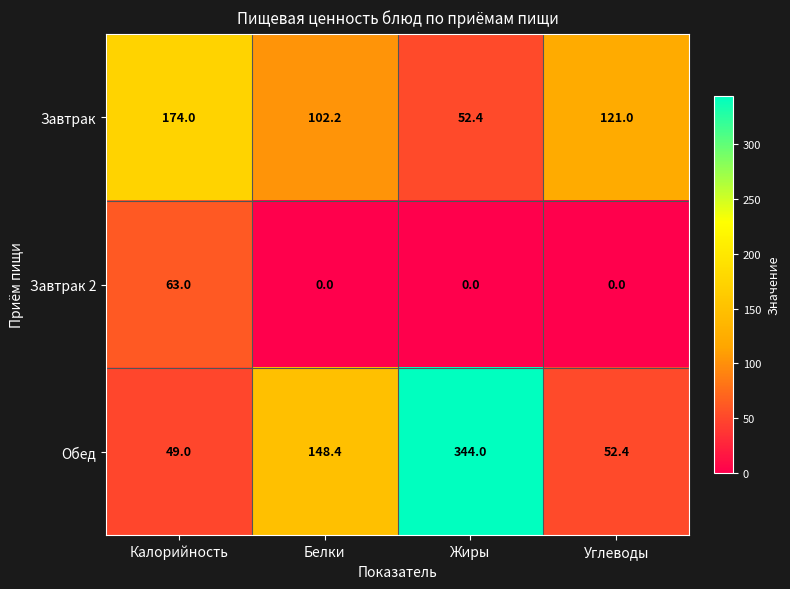

How many distinct data groups are displayed?

3